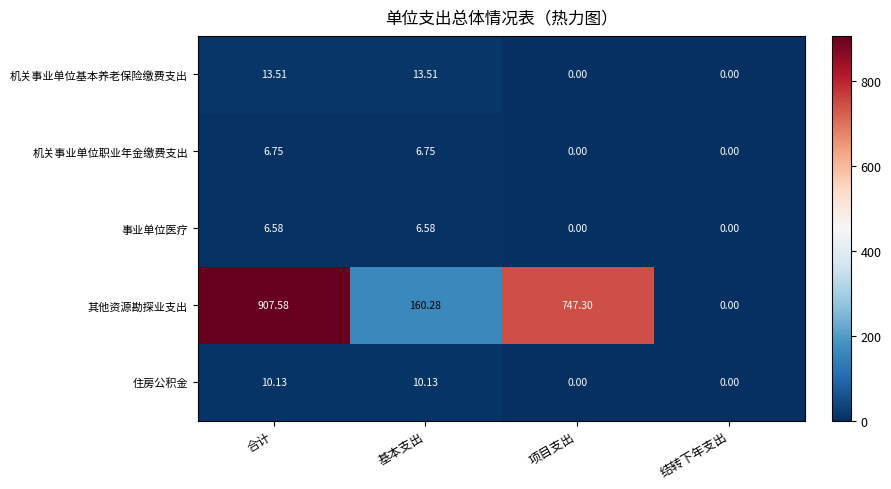

At which label does 其他资源勘探业支出 reach its minimum?

结转下年支出